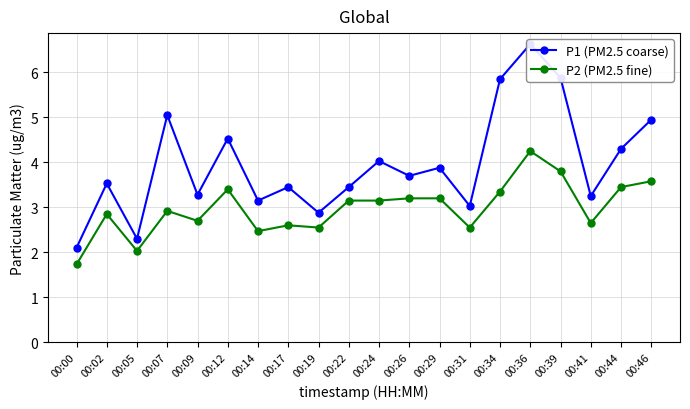

Reading left to right, extract all data points from this chart.

P1 (PM2.5 coarse): 00:00=2.1	00:02=3.5	00:05=2.3	00:07=5.0	00:09=3.3	00:12=4.5	00:14=3.1	00:17=3.5	00:19=2.9	00:22=3.5	00:24=4.0	00:26=3.7	00:29=3.9	00:31=3.0	00:34=5.8	00:36=6.6	00:39=5.9	00:41=3.2	00:44=4.3	00:46=5.0
P2 (PM2.5 fine): 00:00=1.7	00:02=2.9	00:05=2.0	00:07=2.9	00:09=2.7	00:12=3.4	00:14=2.5	00:17=2.6	00:19=2.5	00:22=3.1	00:24=3.1	00:26=3.2	00:29=3.2	00:31=2.5	00:34=3.4	00:36=4.2	00:39=3.8	00:41=2.6	00:44=3.5	00:46=3.6